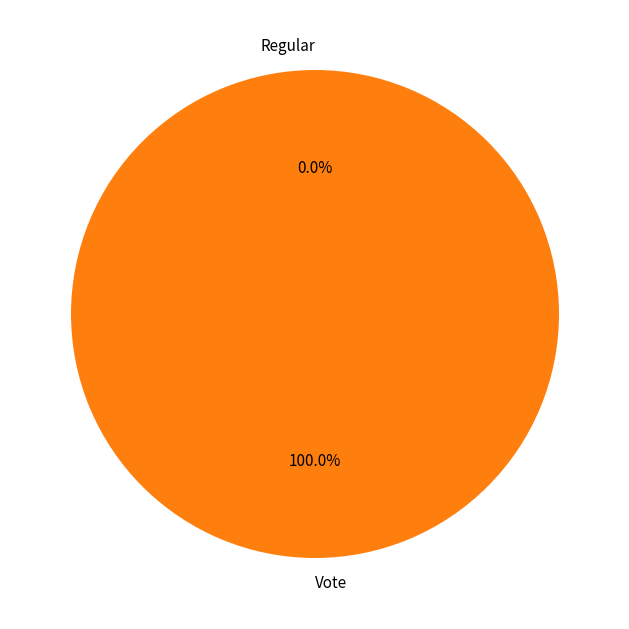

Rank the categories by value from lowest to highest.

Regular, Vote